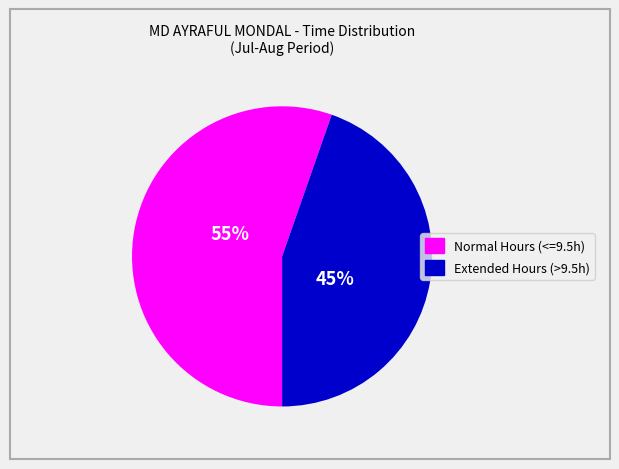

To the nearest percent, what is the average slice percentage?

50%